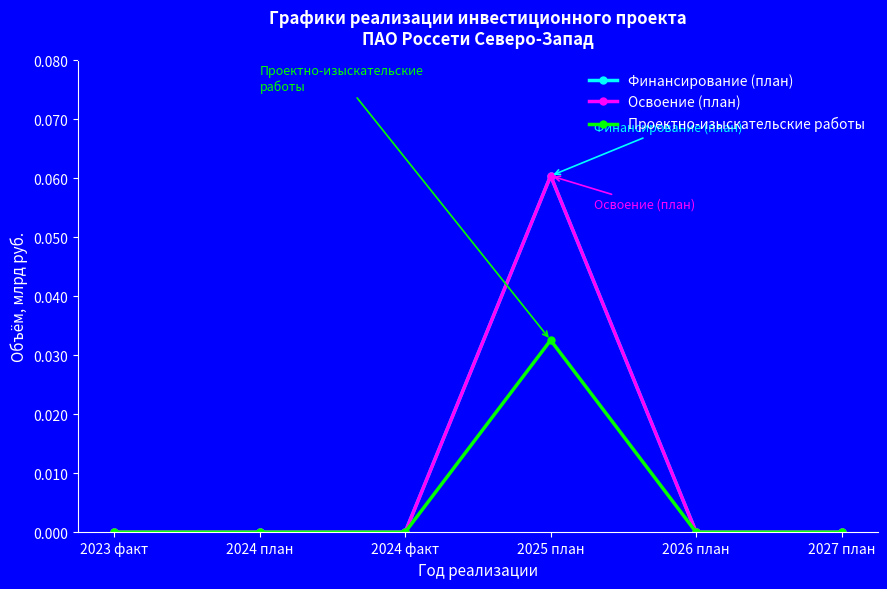

Does the chart have visible grid lines?

No